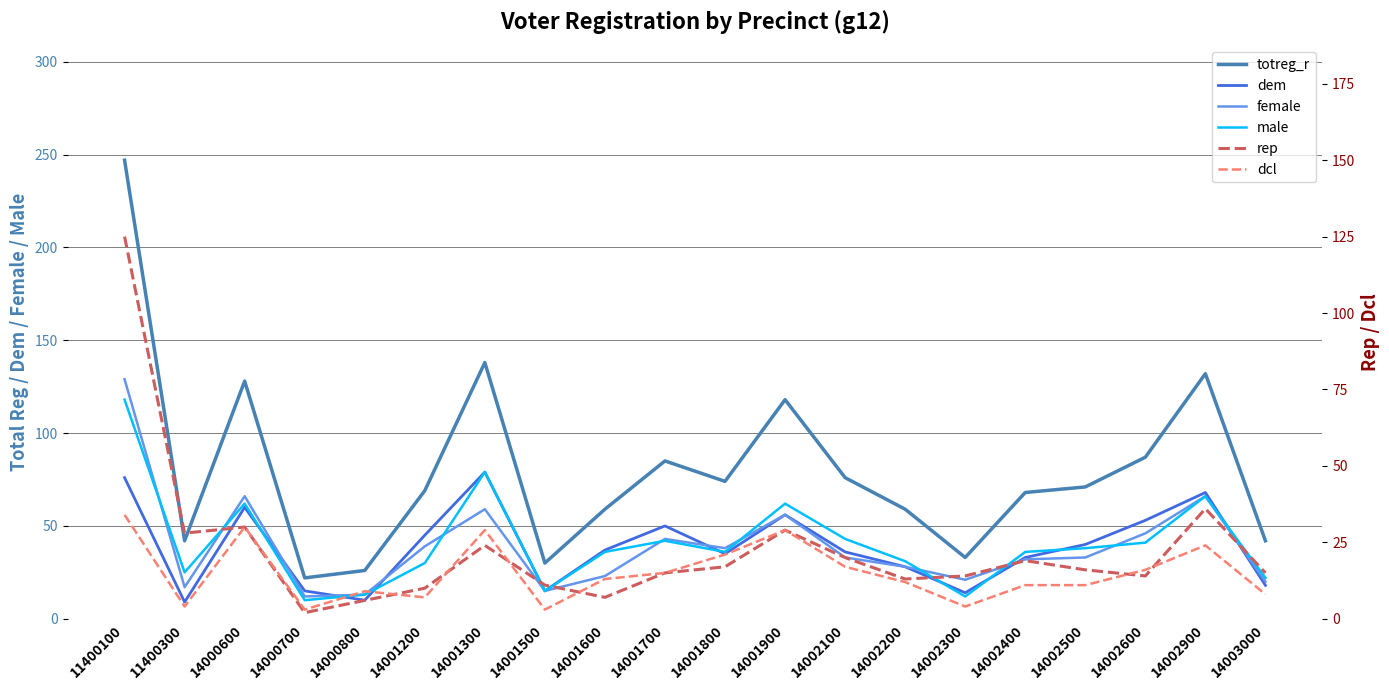

Does the chart have visible grid lines?

Yes